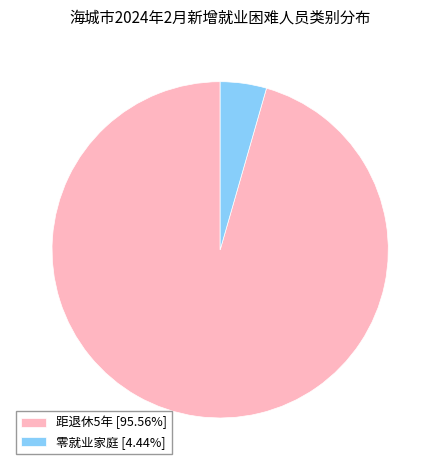

Combined, do 零就业家庭 [4.44%] and 距退休5年 [95.56%] account for over 50%?

Yes